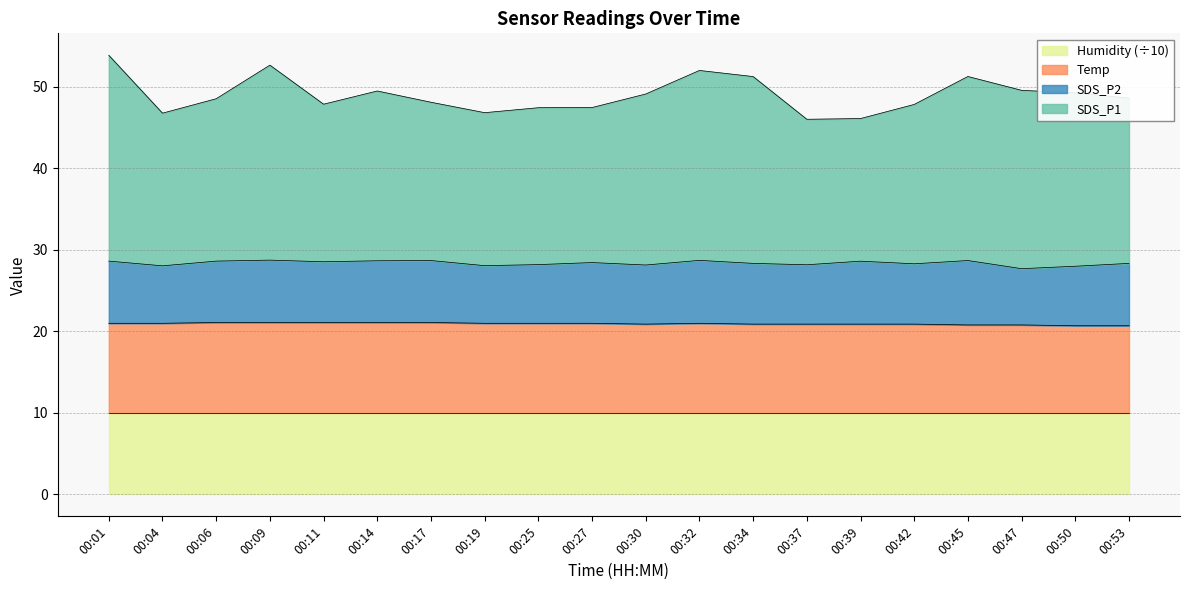

At which category does Temp reach its first local valley?

00:30